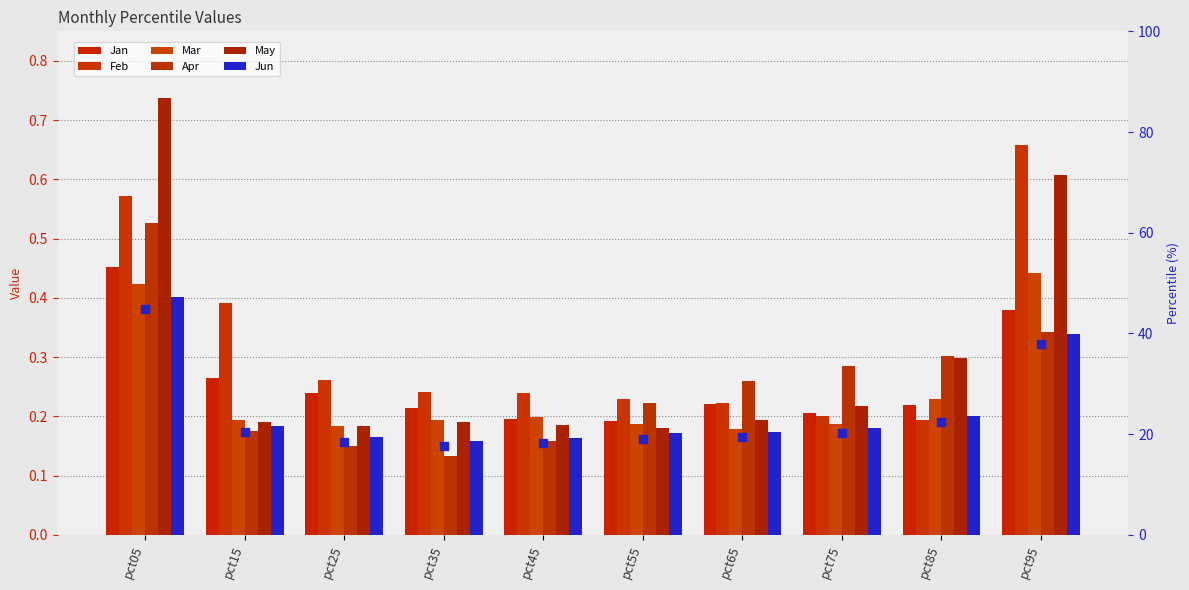

What is the total value across all series at pct35?

1.1